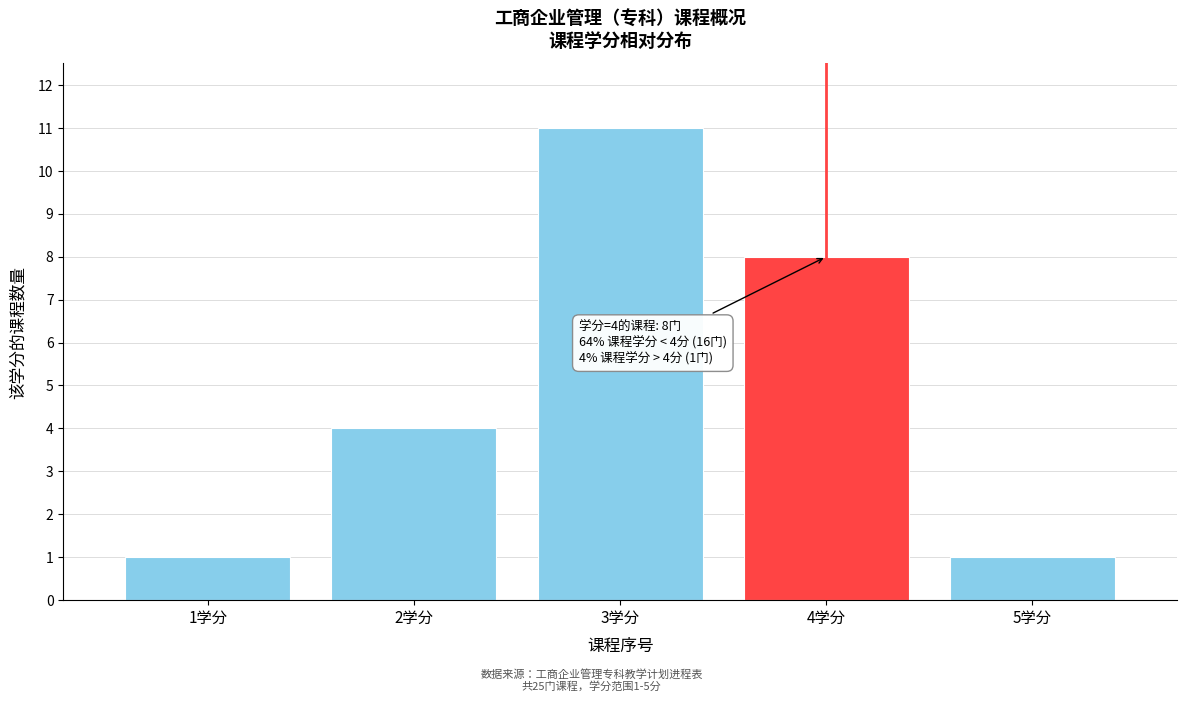

Reading right to left, what are all the values shown in this chart?

1	8	11	4	1